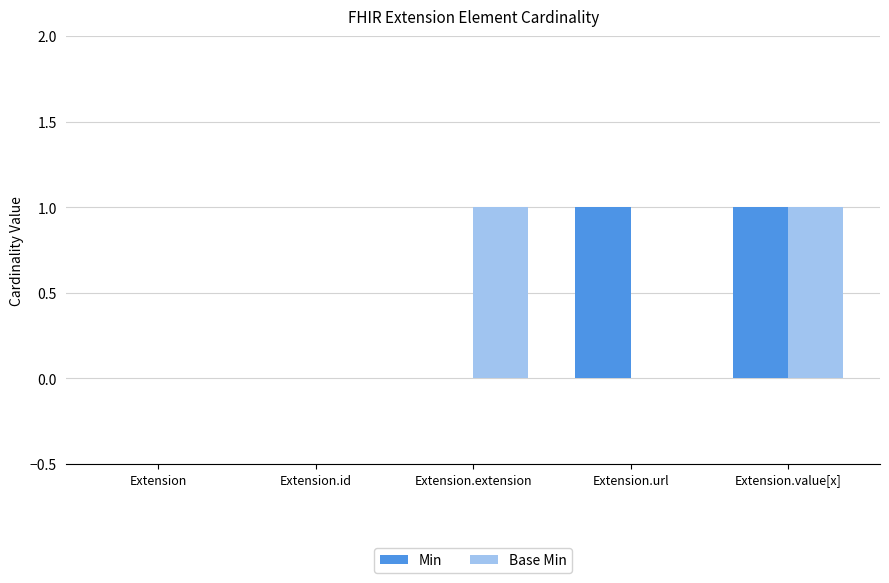

True or false: Base Min has a value of -1 at Extension.

False